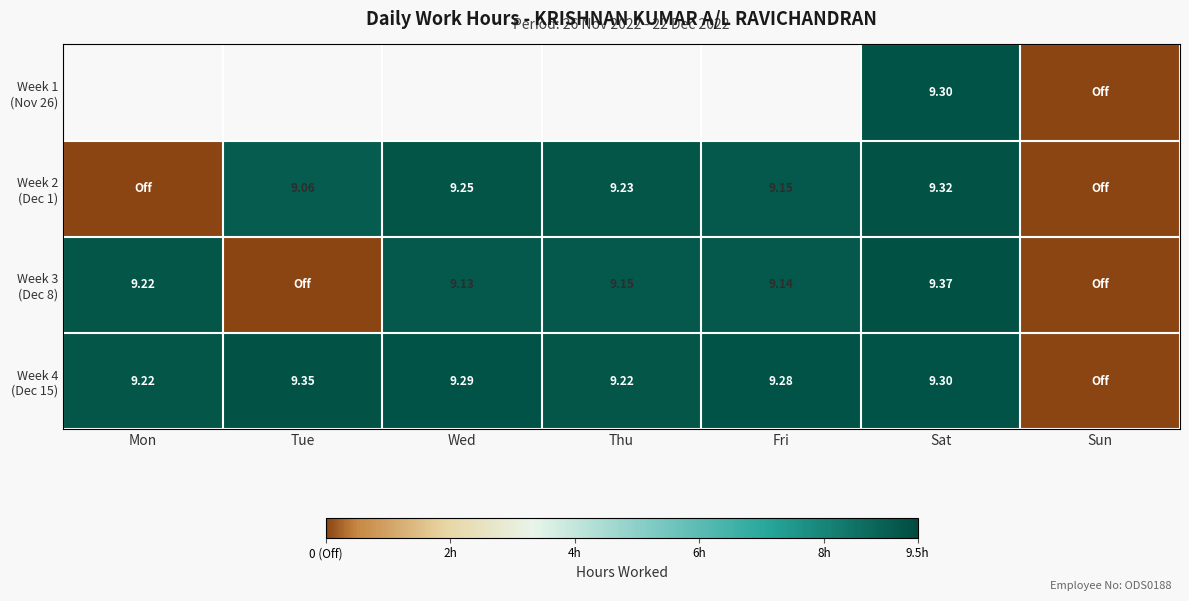

Which series has the largest range (max minus min)?

Week 3 (Dec 8)